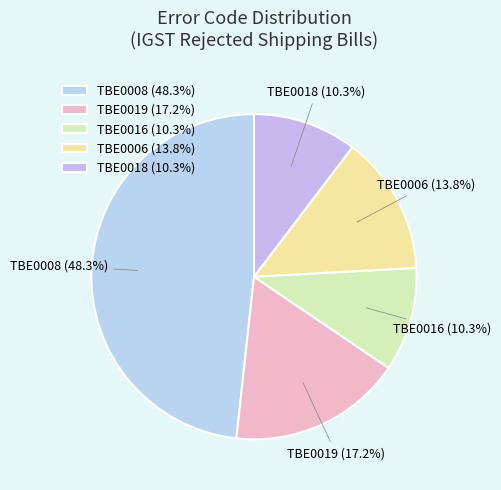

Do TBE0016 and TBE0019 together represent more than half of the pie?

No